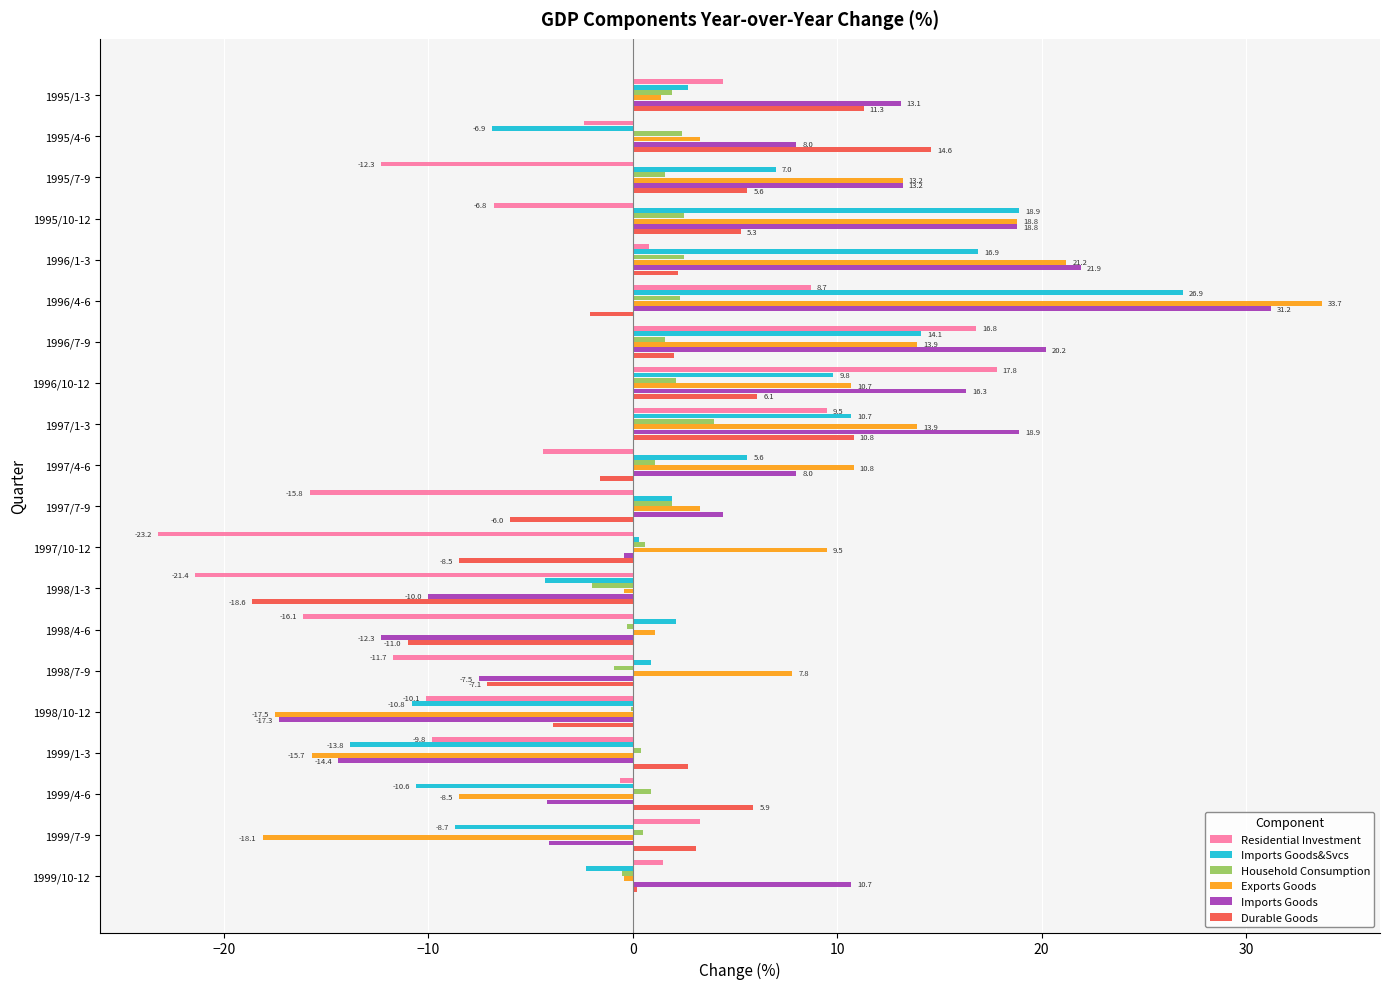

Which category has the highest value across all series?

1996/4-6